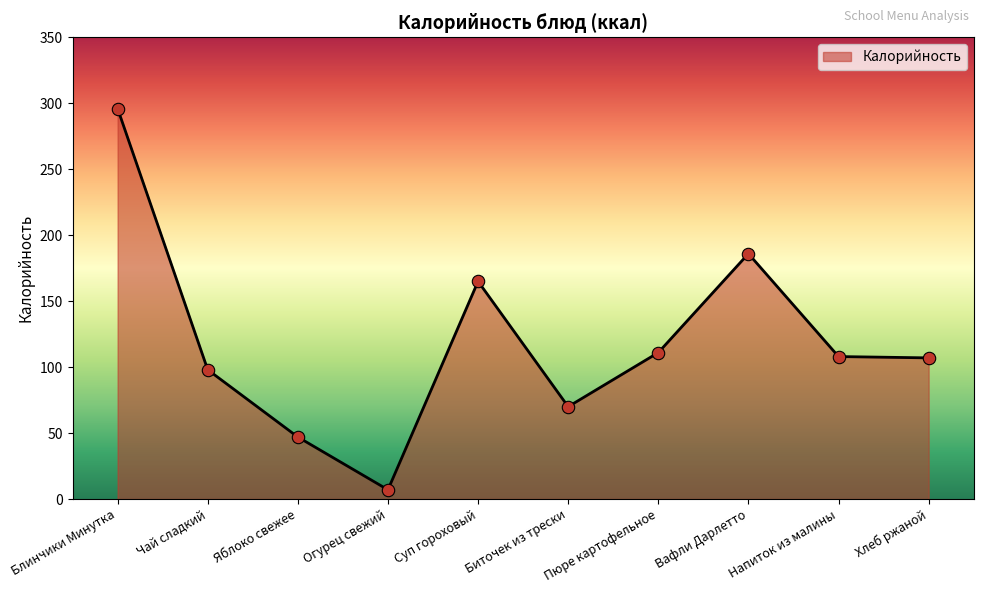

What is the change in value from Чай сладкий to Хлеб ржаной?

+9